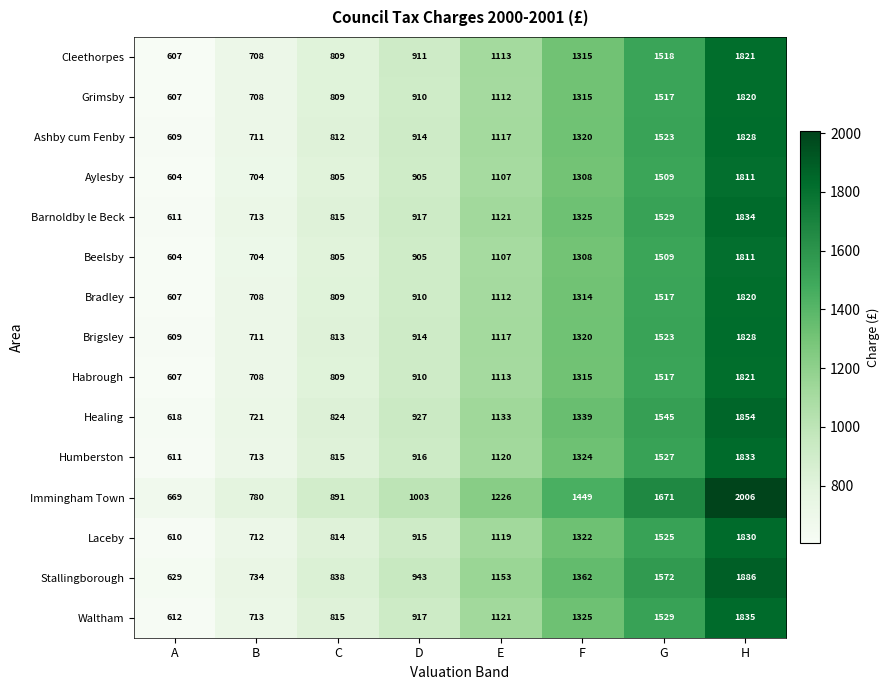

What is the average value of the Stallingborough series?

1140